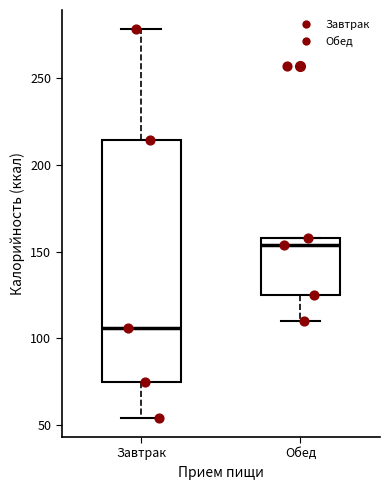

Where does the lower whisker of the box for Обед end on the y-axis? The values are not printed on the chart, so give them approximately, as read against the axis.

110